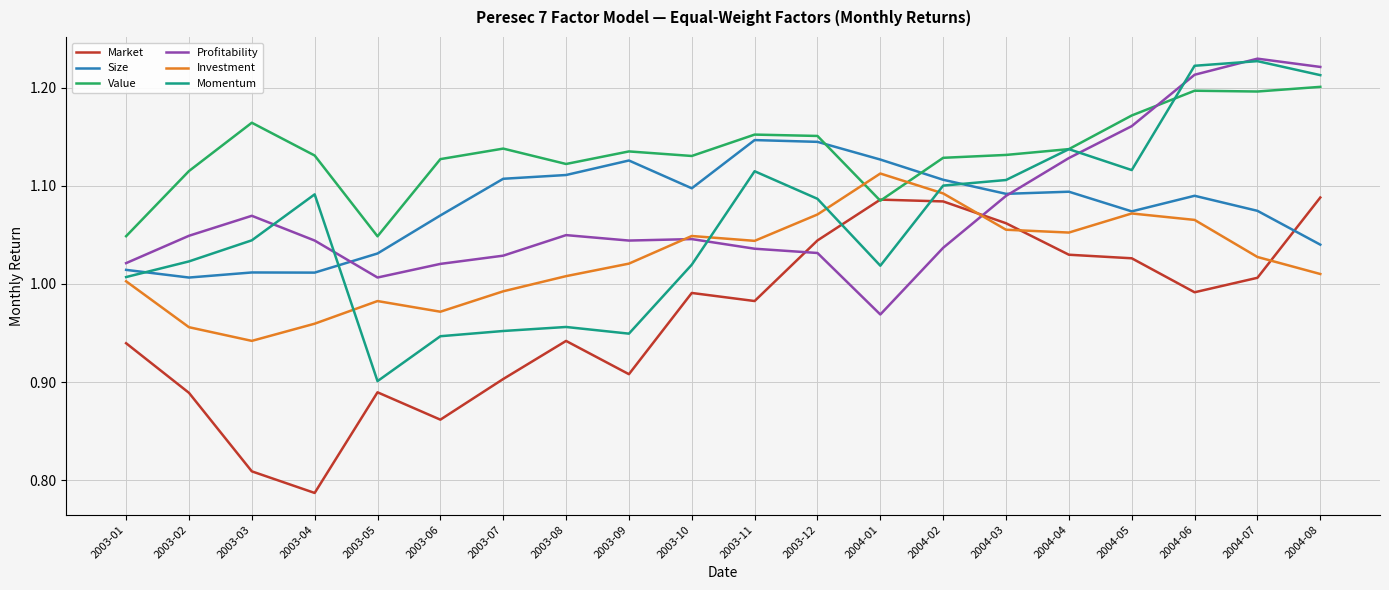

How many intersections are there between Value and Profitability?

1